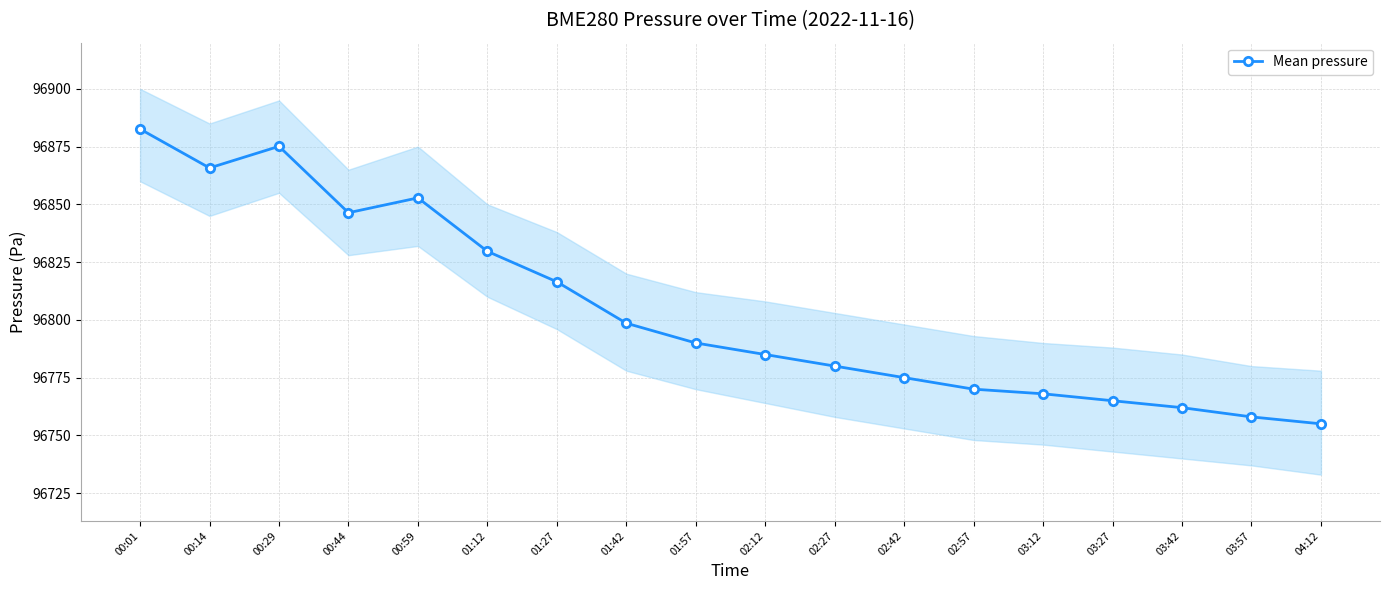

The chart shows a value of 160458.2 at 03:12. True or false?

False